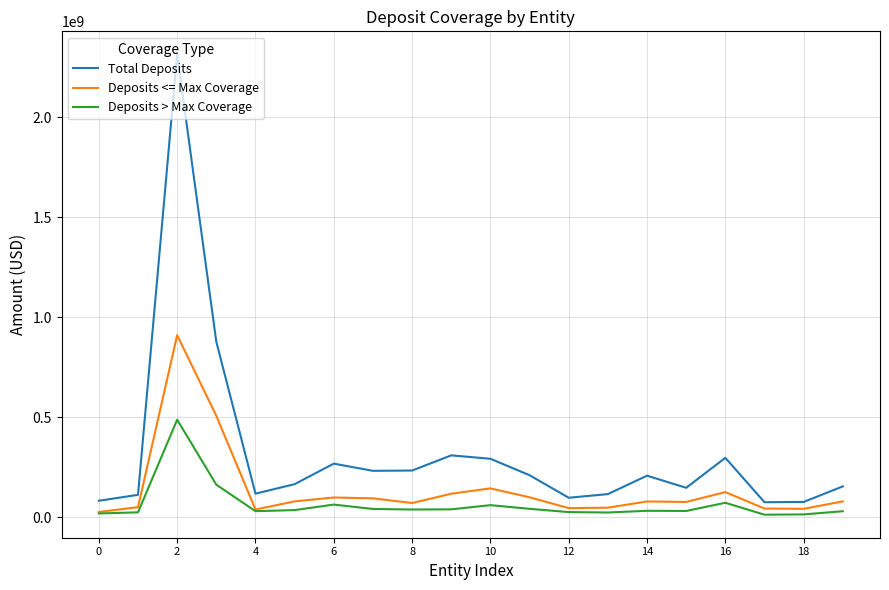

True or false: Total Deposits and Deposits > Max Coverage cross at least once.

False